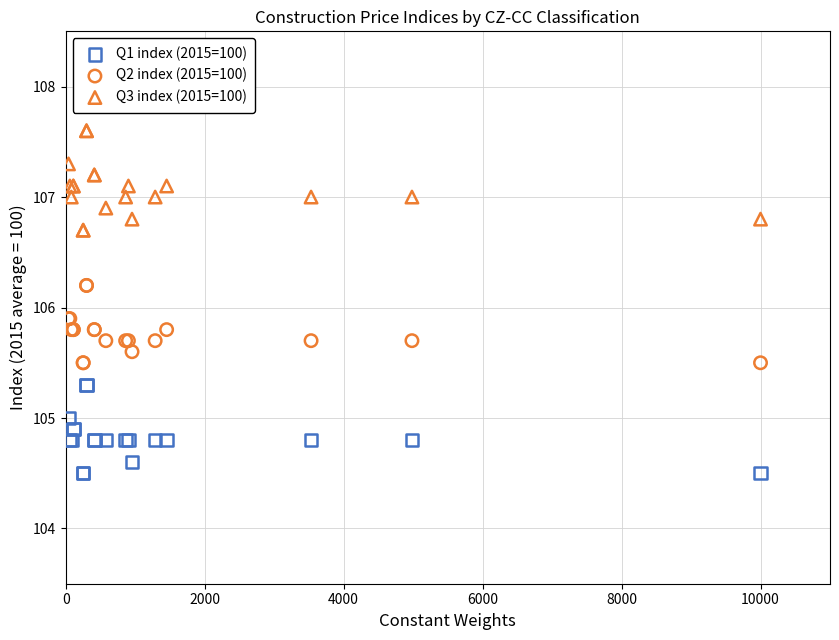

Which series contains the highest Y value?

Q3 index (2015=100)